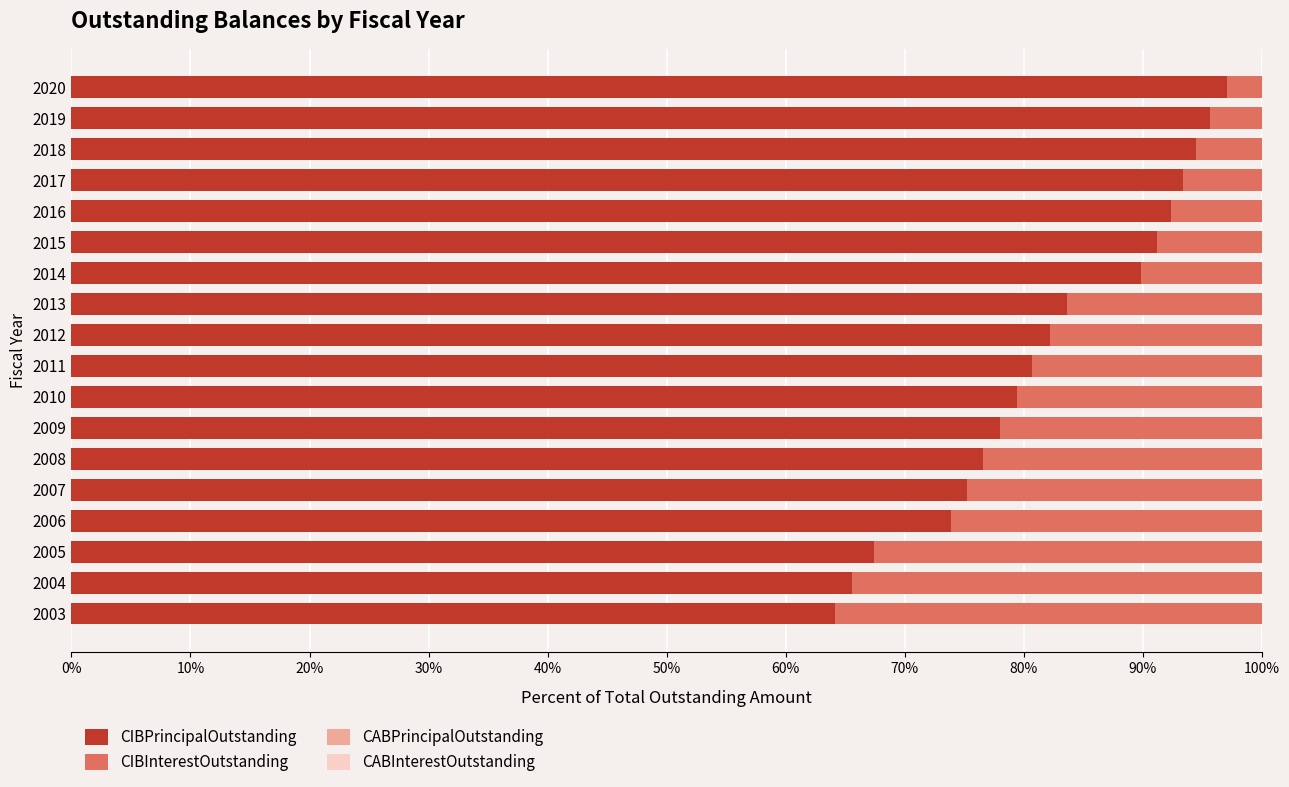

What is the difference between the CIBPrincipalOutstanding values at 2016 and 2007?

17.1